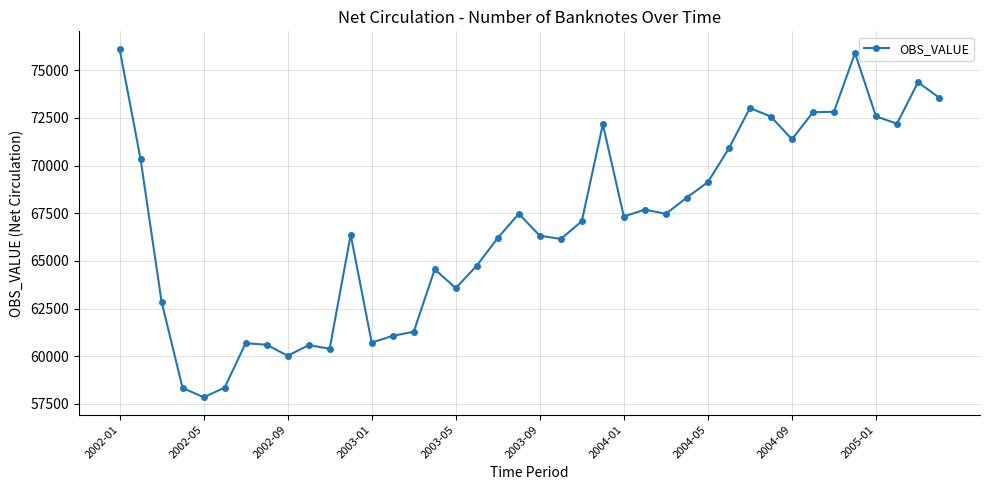

True or false: there are more than 2 points higher than both neighbors.

True